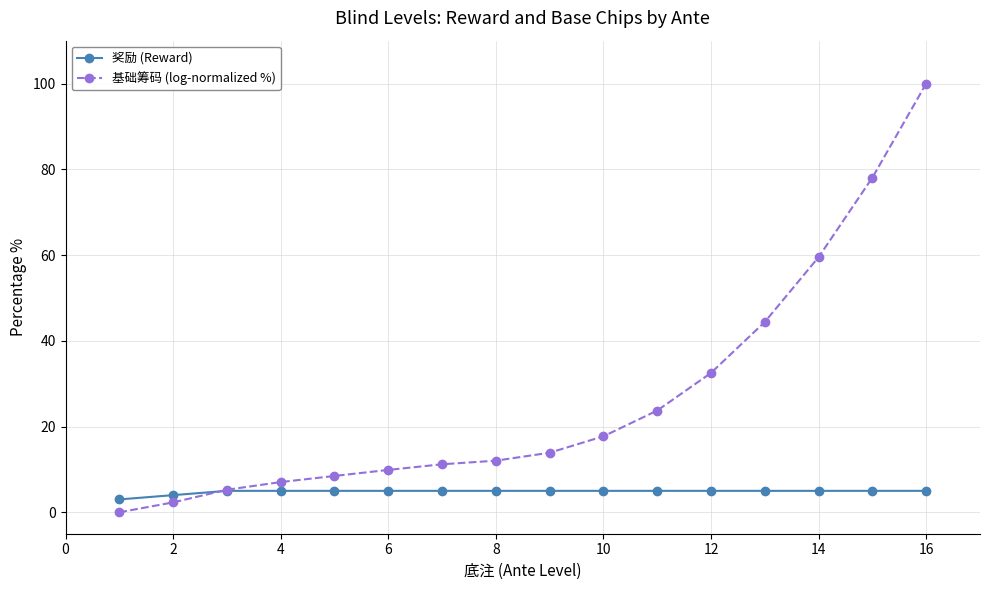

What is the value of the 基础筹码 (log-normalized %) point at the 7th from the left?

11.2